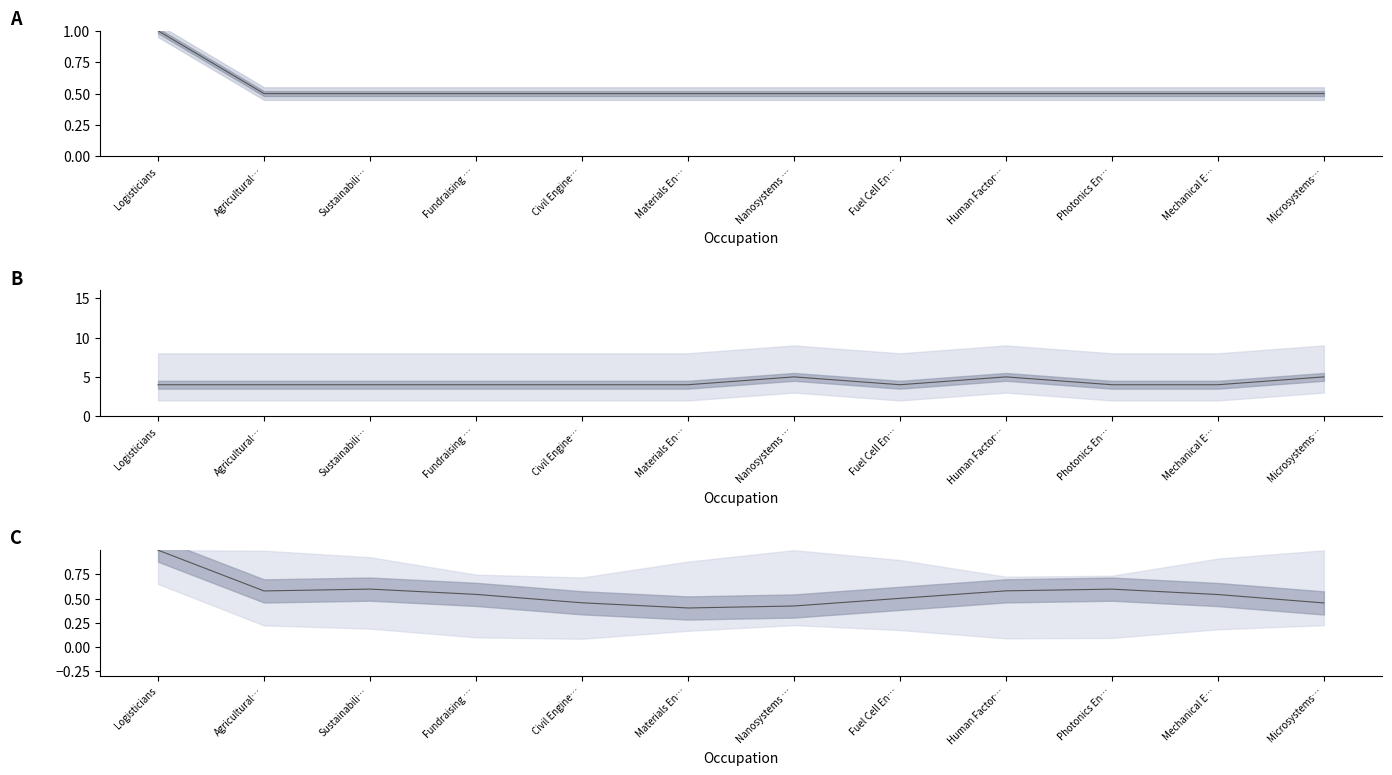

How many interior local valleys does the Job Zone series have?

1